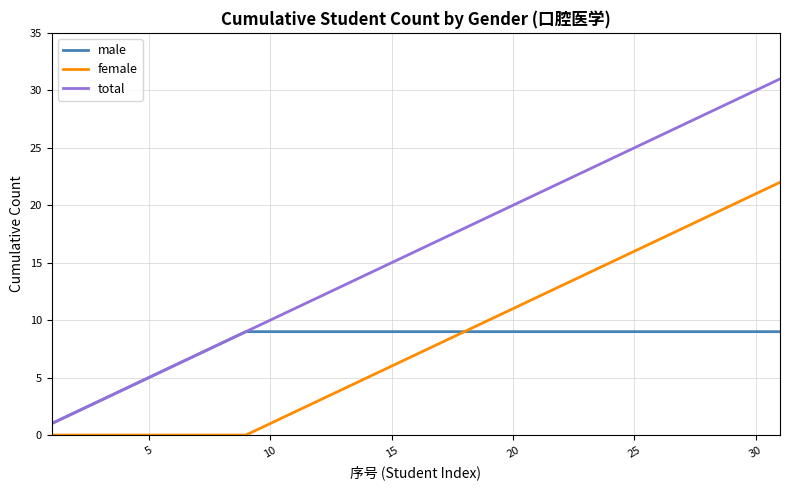

Which series has the largest total across all categories?

total